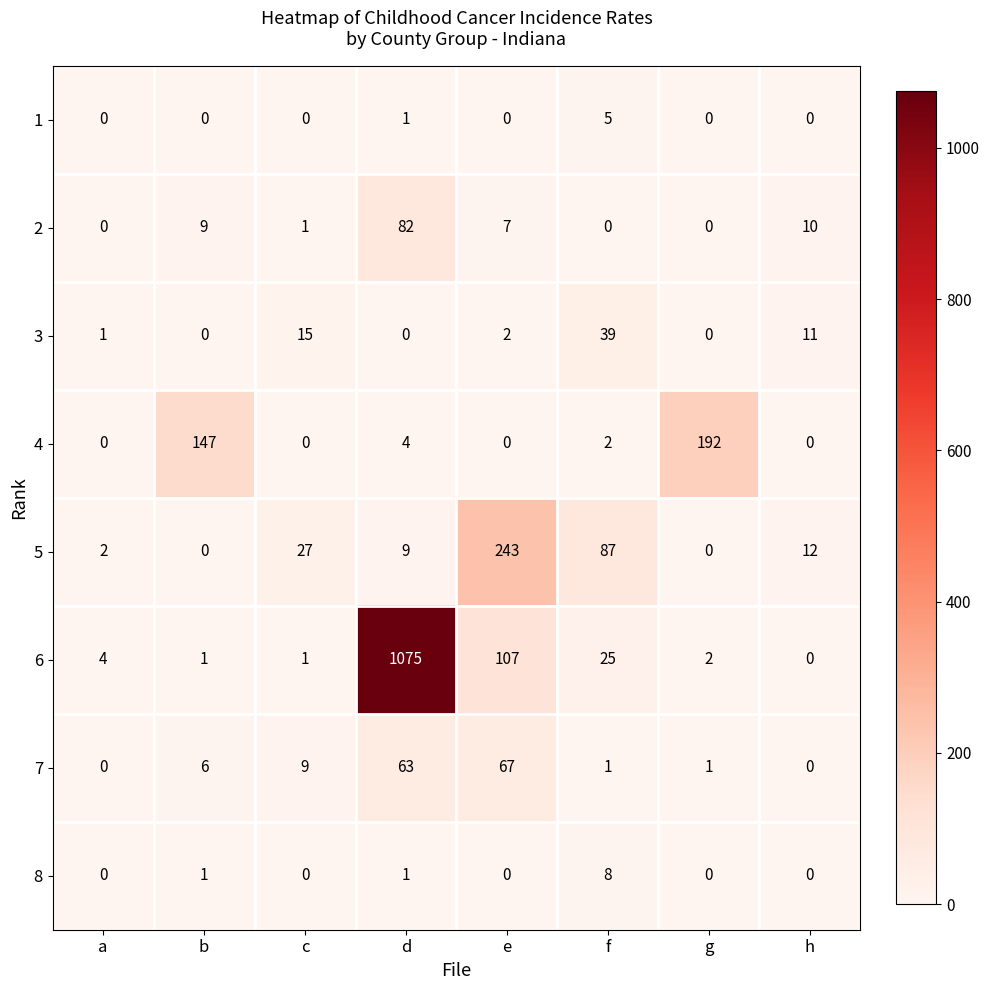

What is the spread (max minus min) of values at c?

27